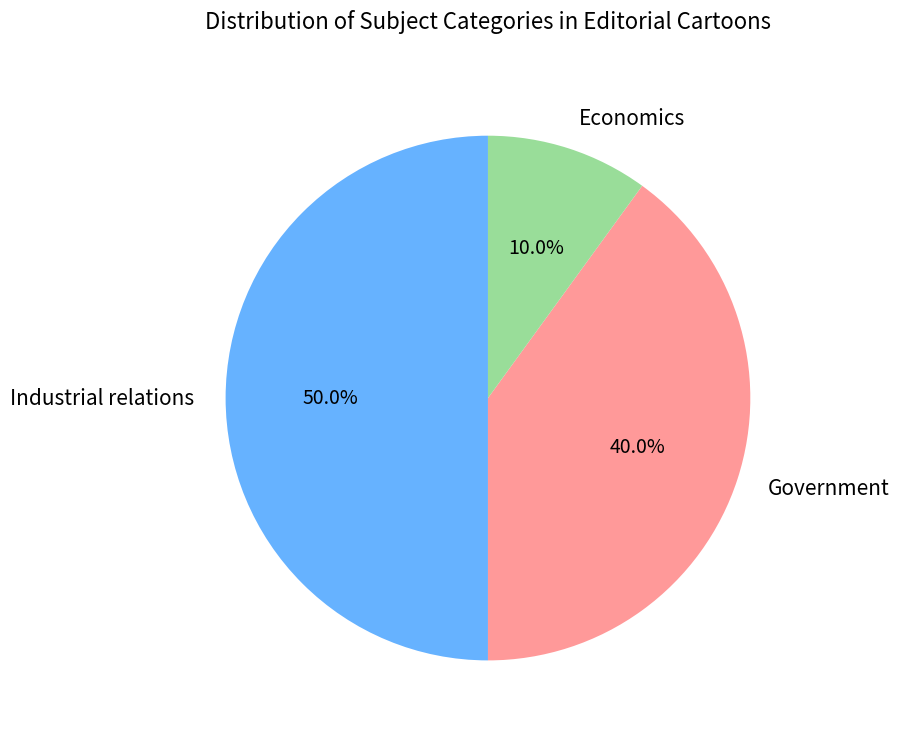

Between Economics and Government, which is larger?

Government